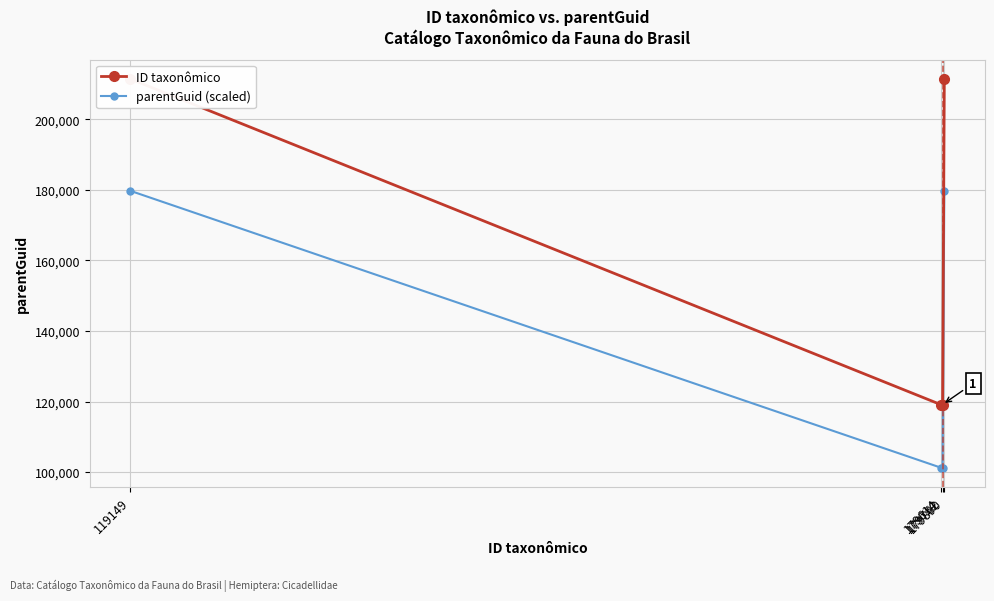

How many values in the ID taxonômico series are below 211430?

2